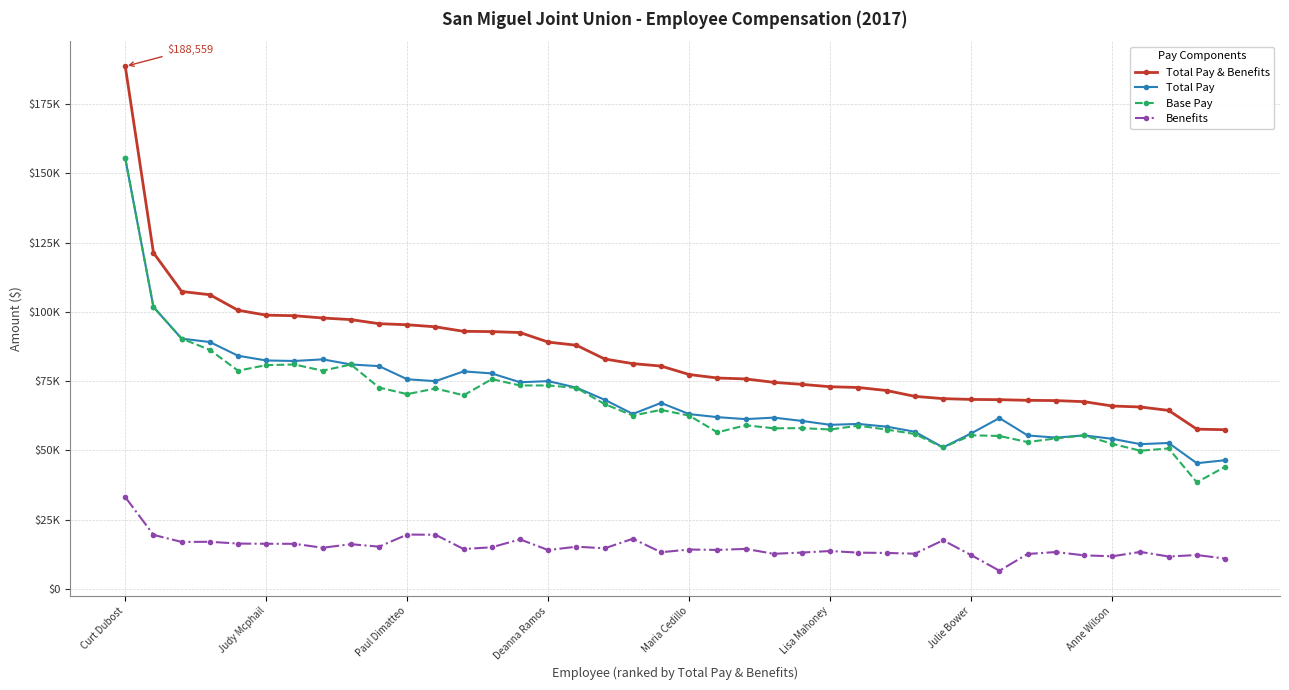

What are all the series names shown in the legend?

Total Pay & Benefits, Total Pay, Base Pay, Benefits